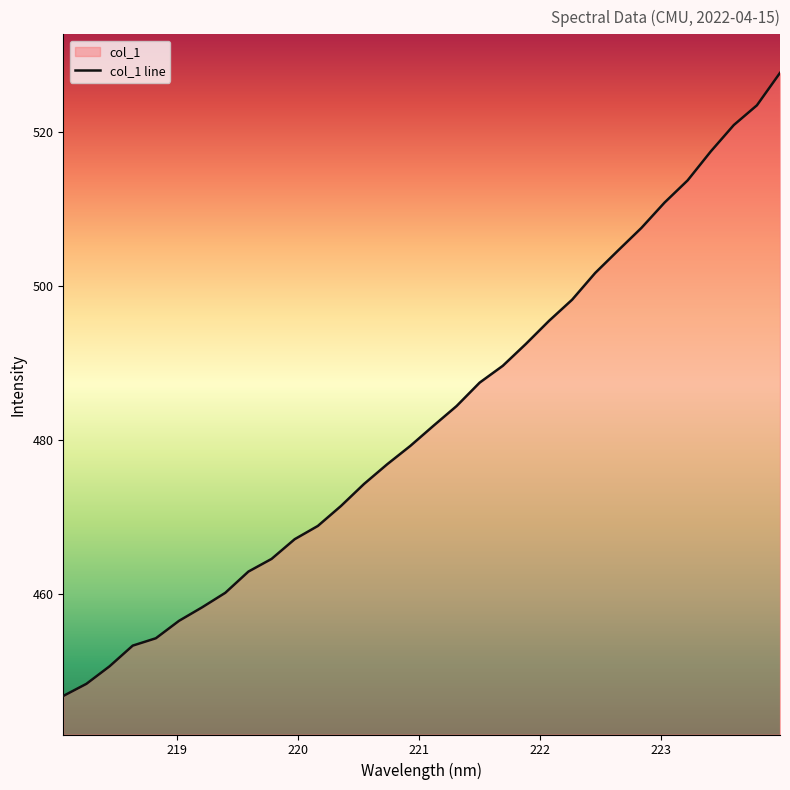

What is the maximum value shown in the chart?

527.6